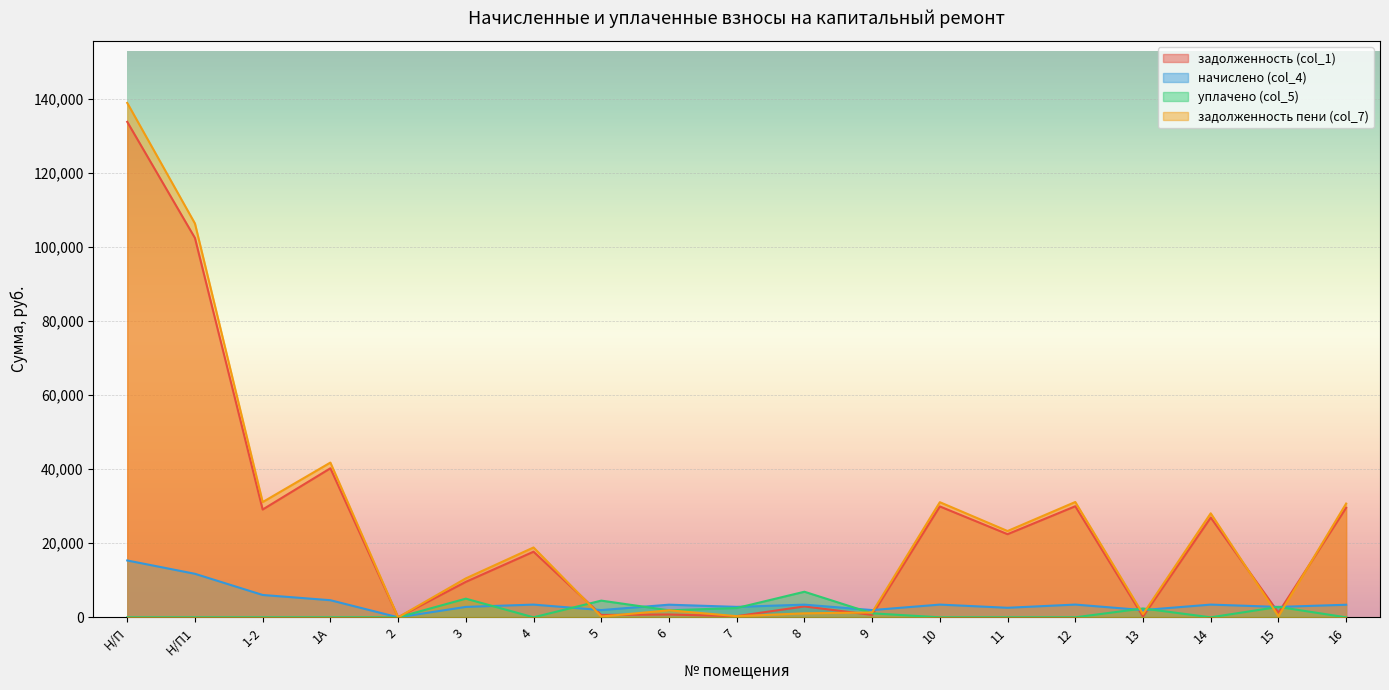

Does the chart display data point markers on the line(s)?

No